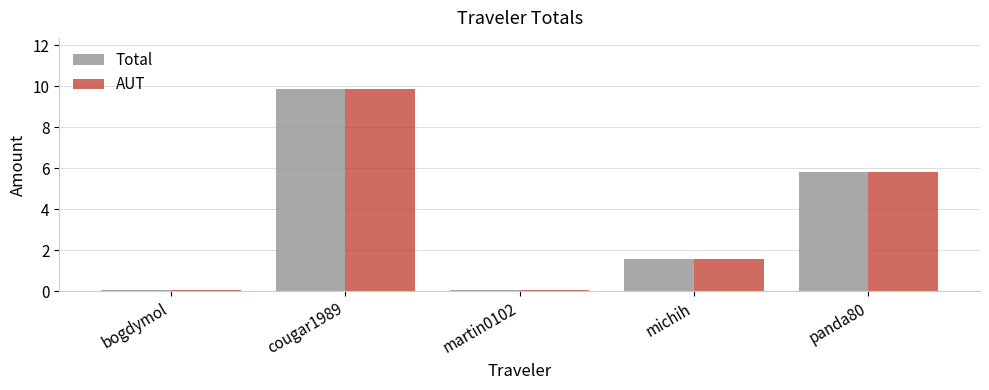

What is the total value across all series at bogdymol?

0.2